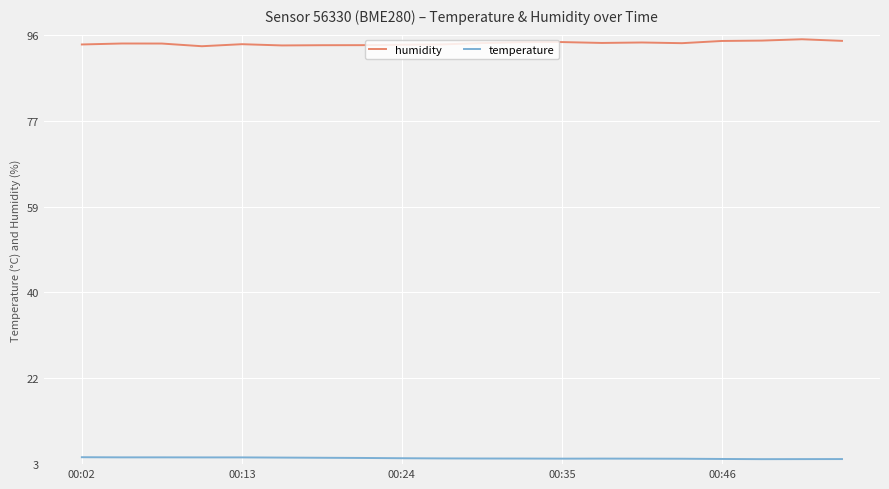

Rank the series by their average value, from highest to lowest.

humidity, temperature